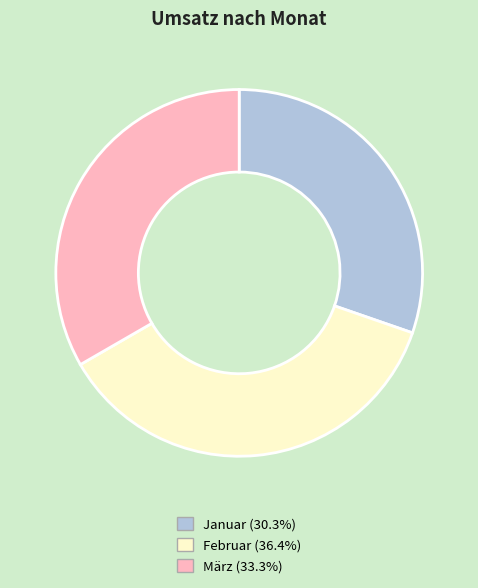

Which slice is the largest?

Februar